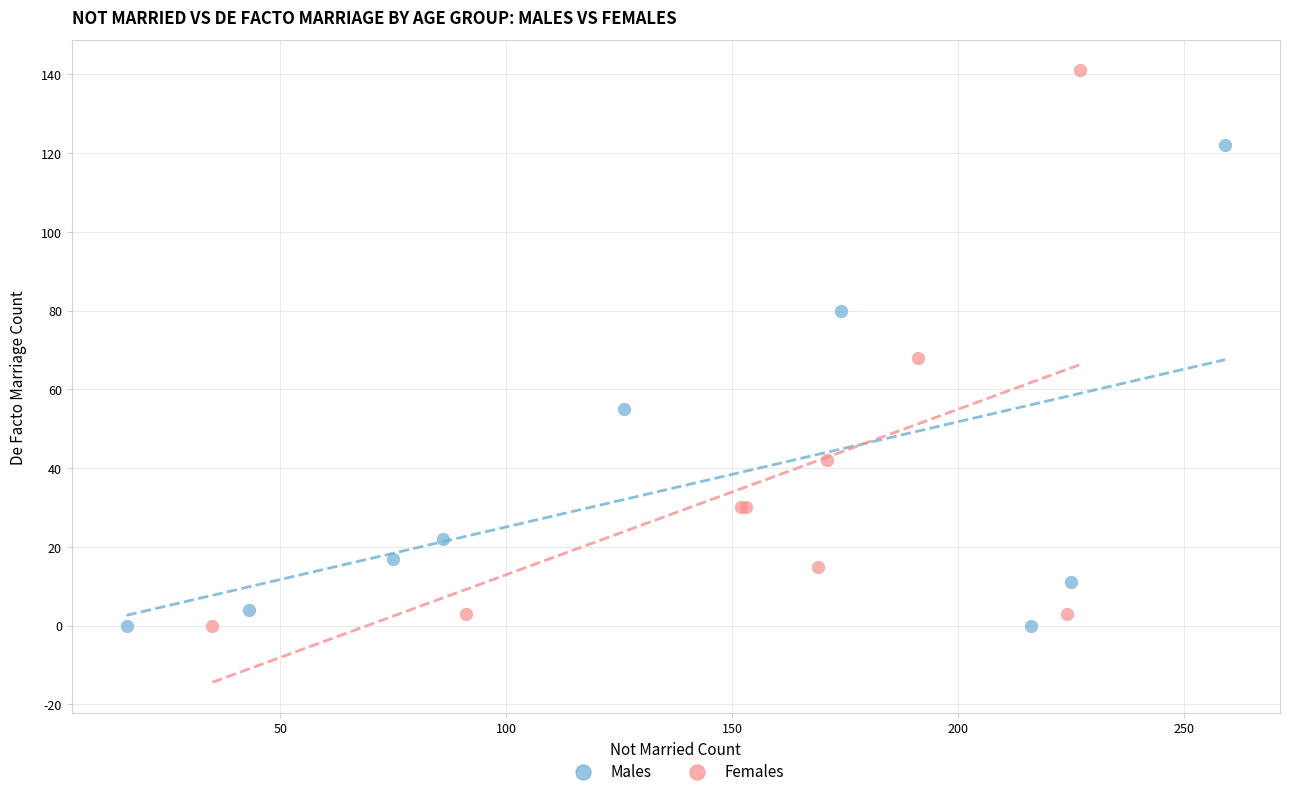

Which series reaches the maximum Y coordinate?

Females